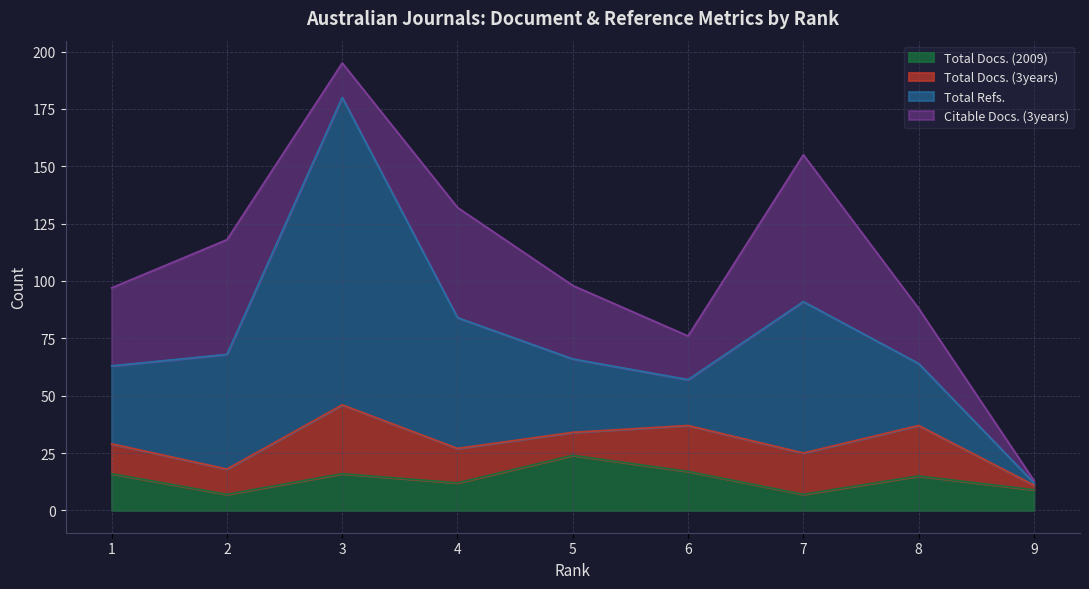

What is the value of the Citable Docs. (3years) point at the 5th from the left?

32